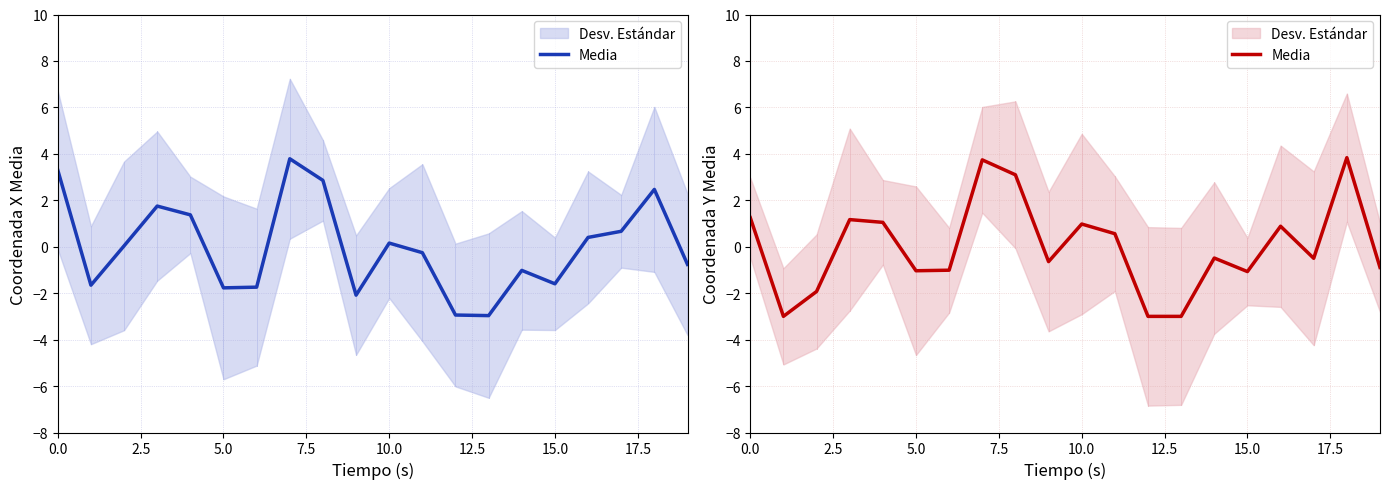

Which label corresponds to the largest value in the chart?

18